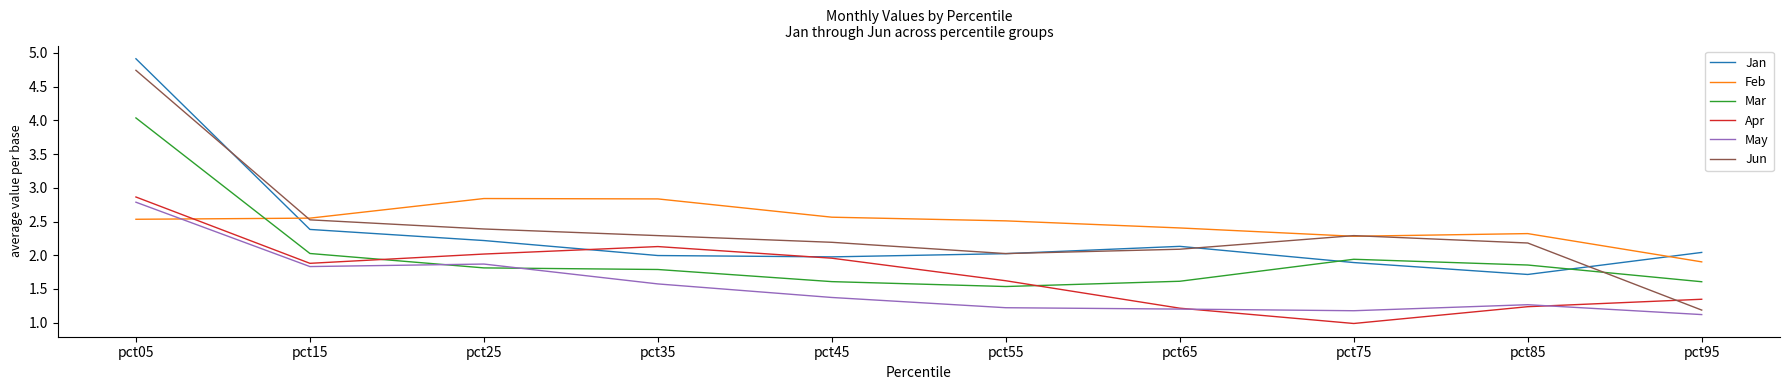

Where is the first local minimum for Jun?

pct55